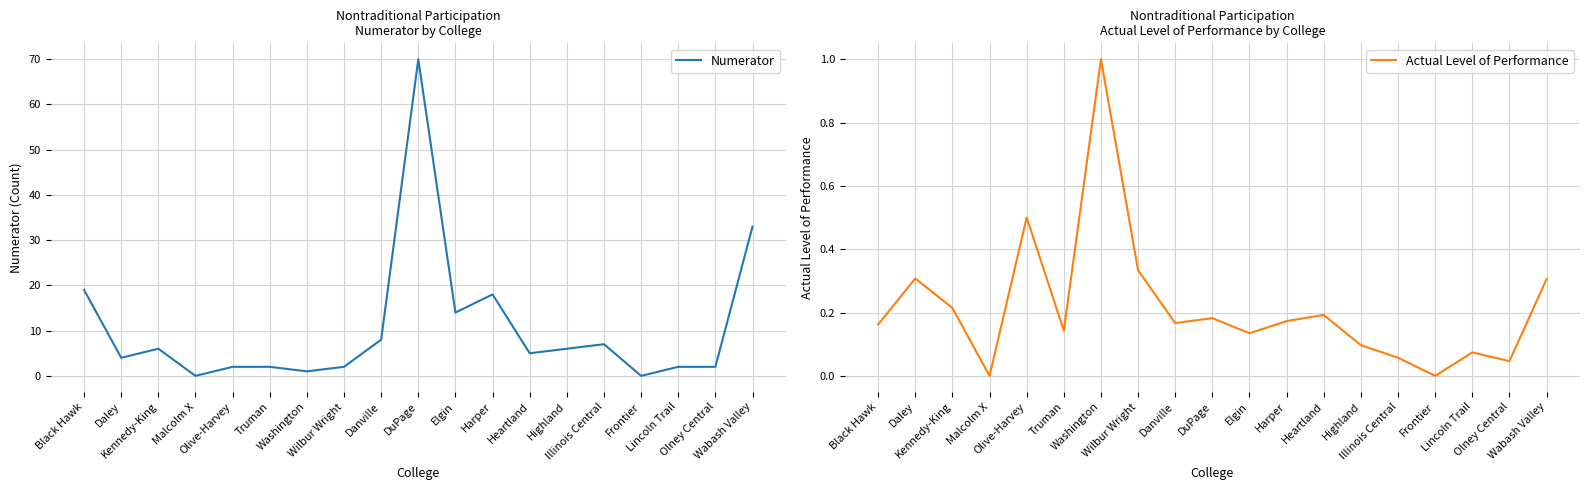

The value of Actual Level of Performance at Elgin is 0.1. True or false?

True